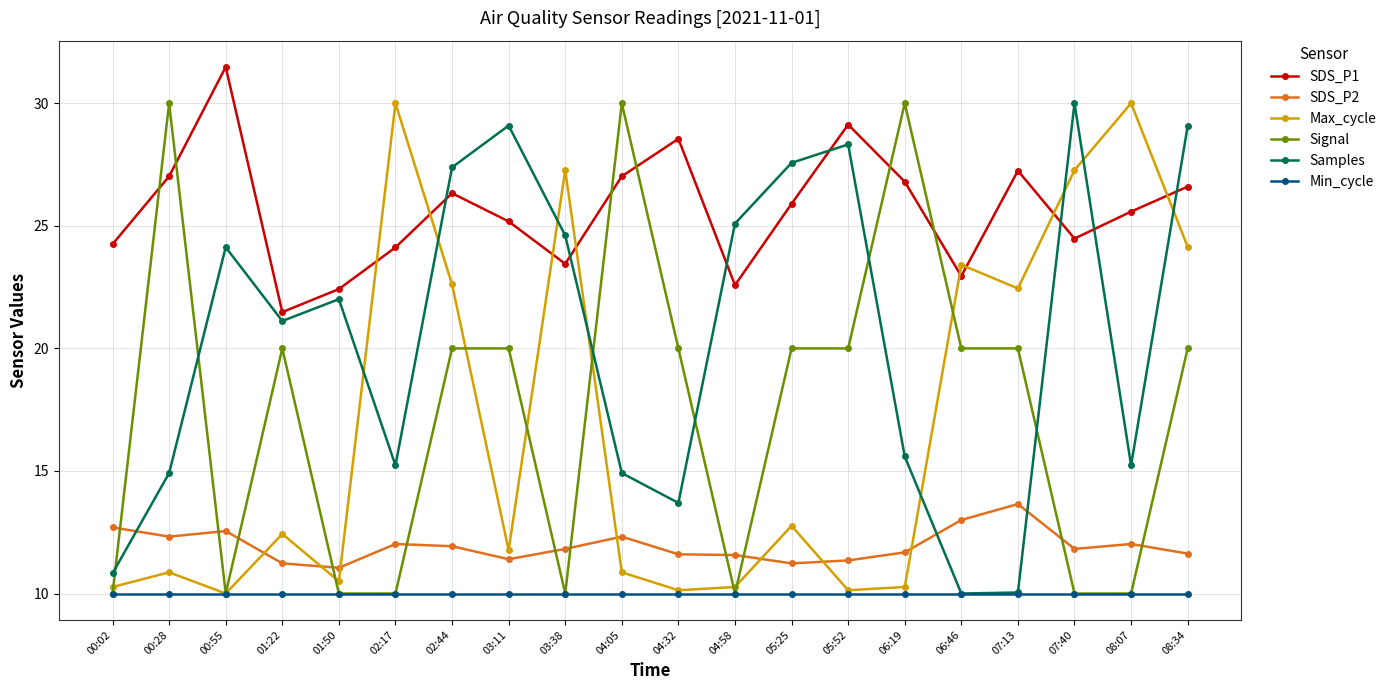

What is the sum of all SDS_P1 values?

512.6